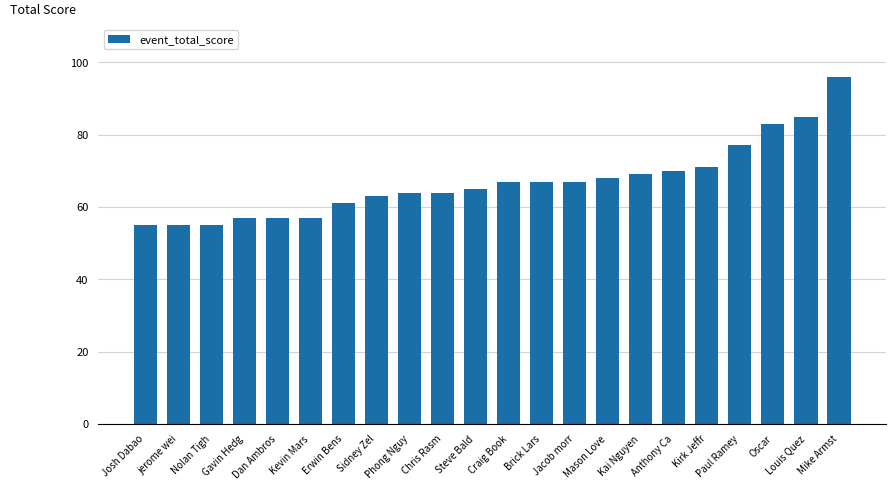

What is the value of the 1st bar from the left?

55